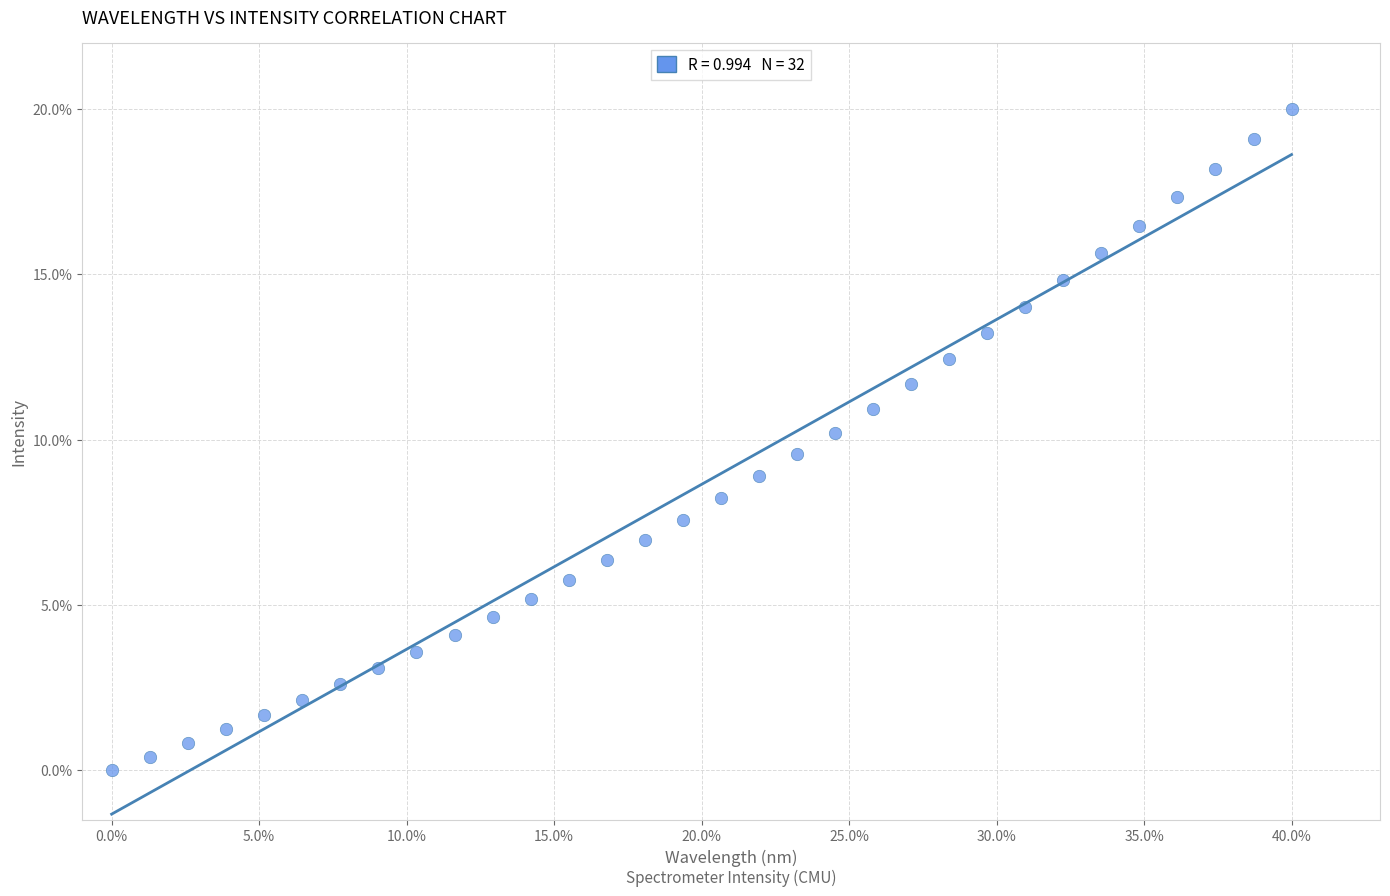

What is the range of X values (max minus min)?

40.0